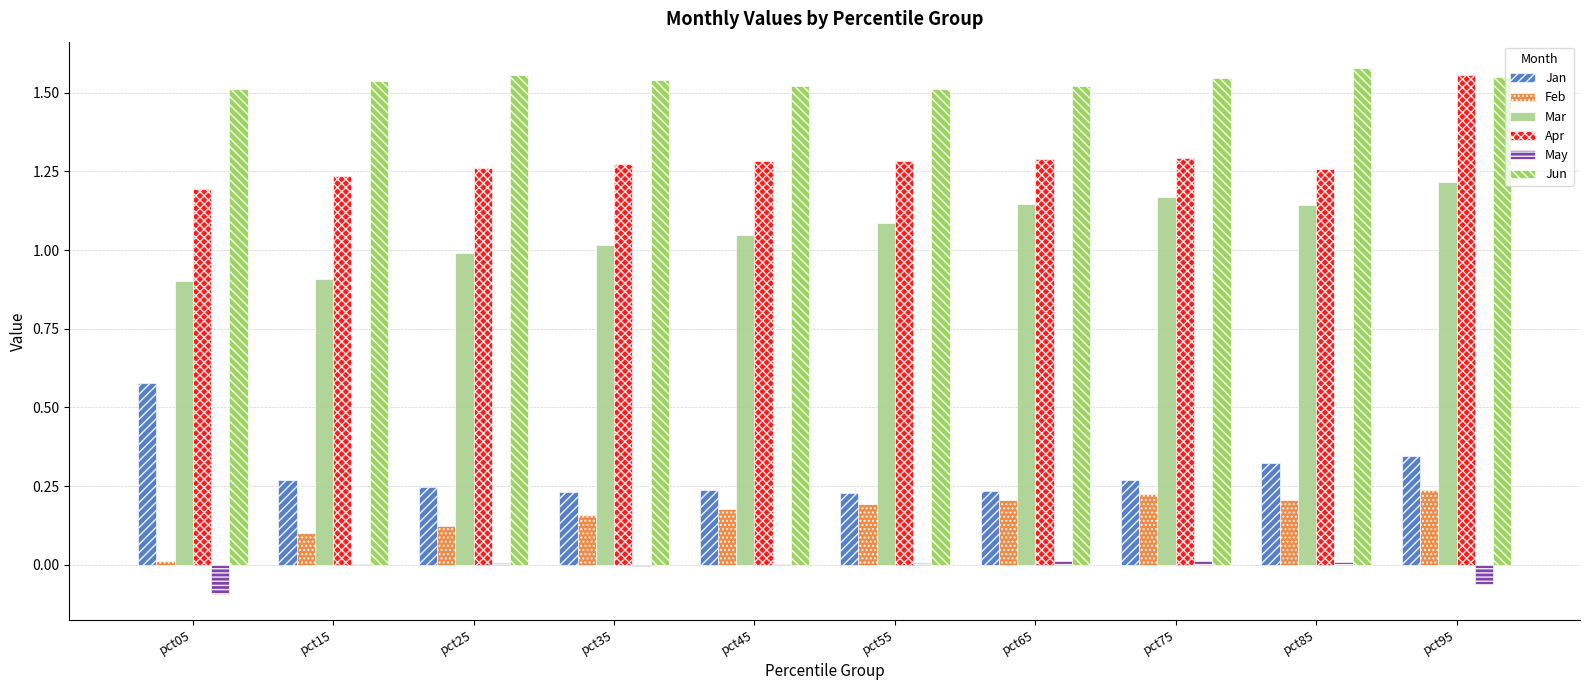

Between pct15 and pct85, which series saw the biggest shift?

Mar